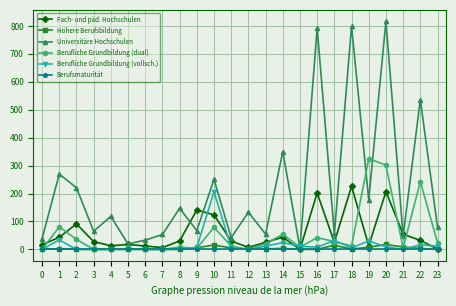

Is it true that Universitäre Hochschulen equals 177.4 at 19?

True